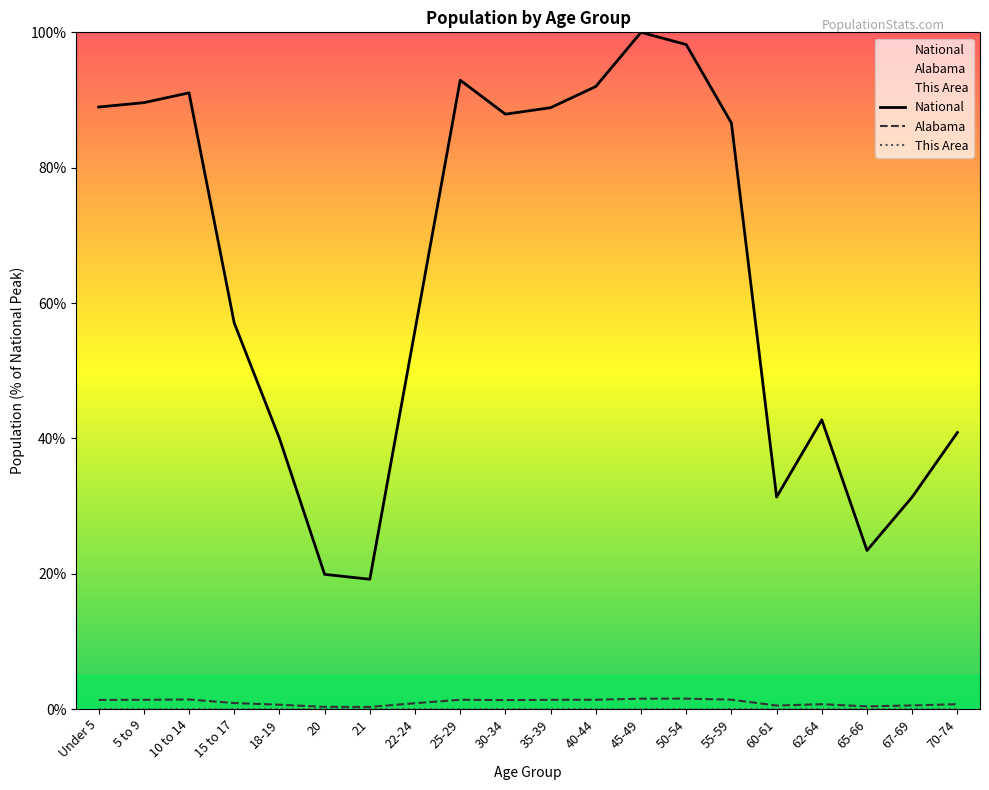

Which series changed the most between 65-66 and 70-74?

National